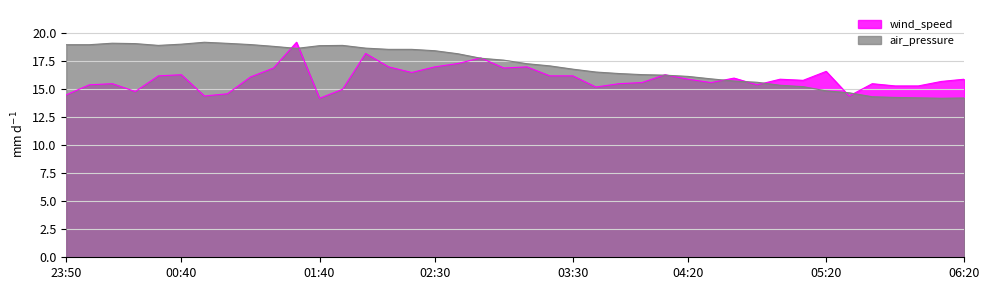

What position from the right is 01:40?

29